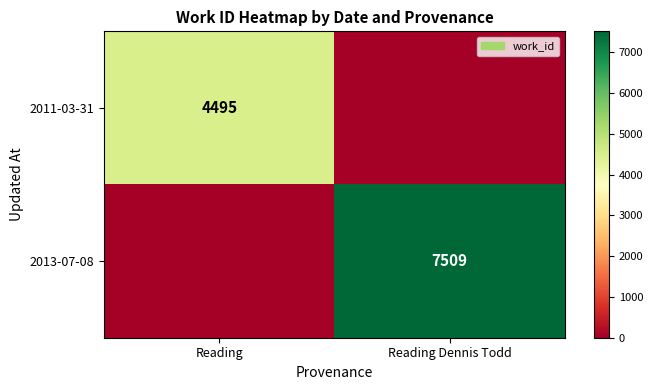

Is it true that 2013-07-08 equals 11809 at Reading Dennis Todd?

False